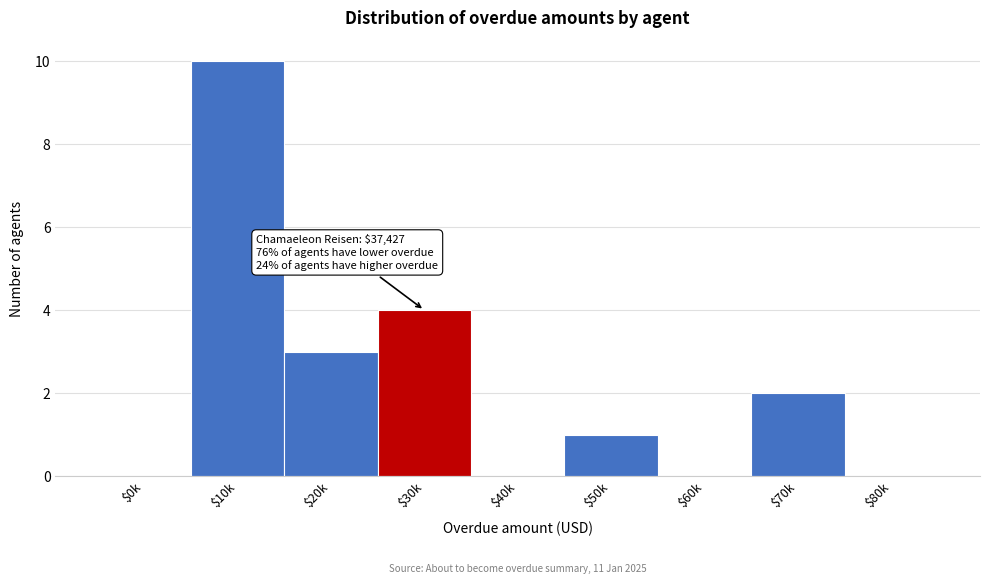

At which label is the value closest to 5?

$30k